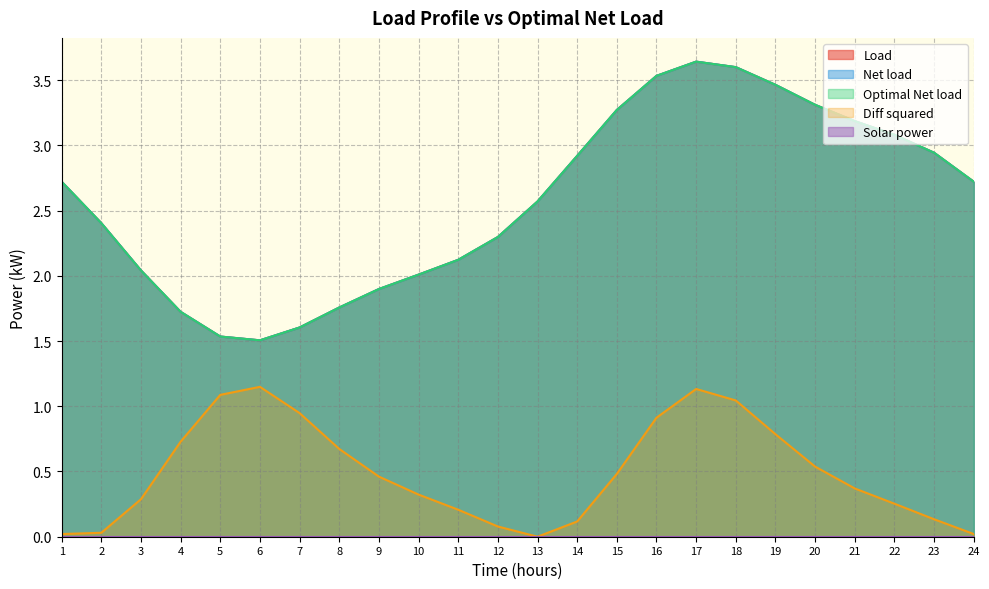

Which series changed the most between 7 and 21?

Load